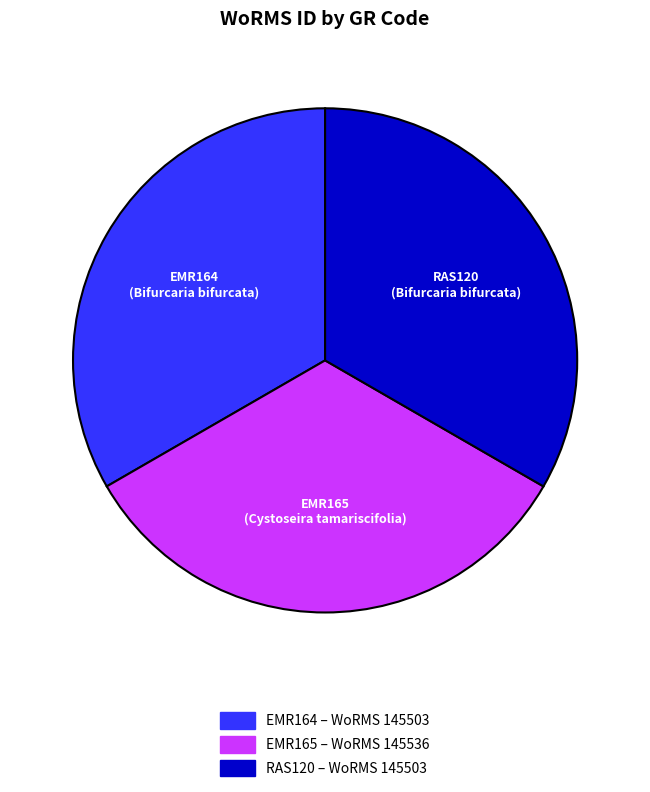

Approximately how many times larger is the value at RAS120 compared to EMR164?

1.0